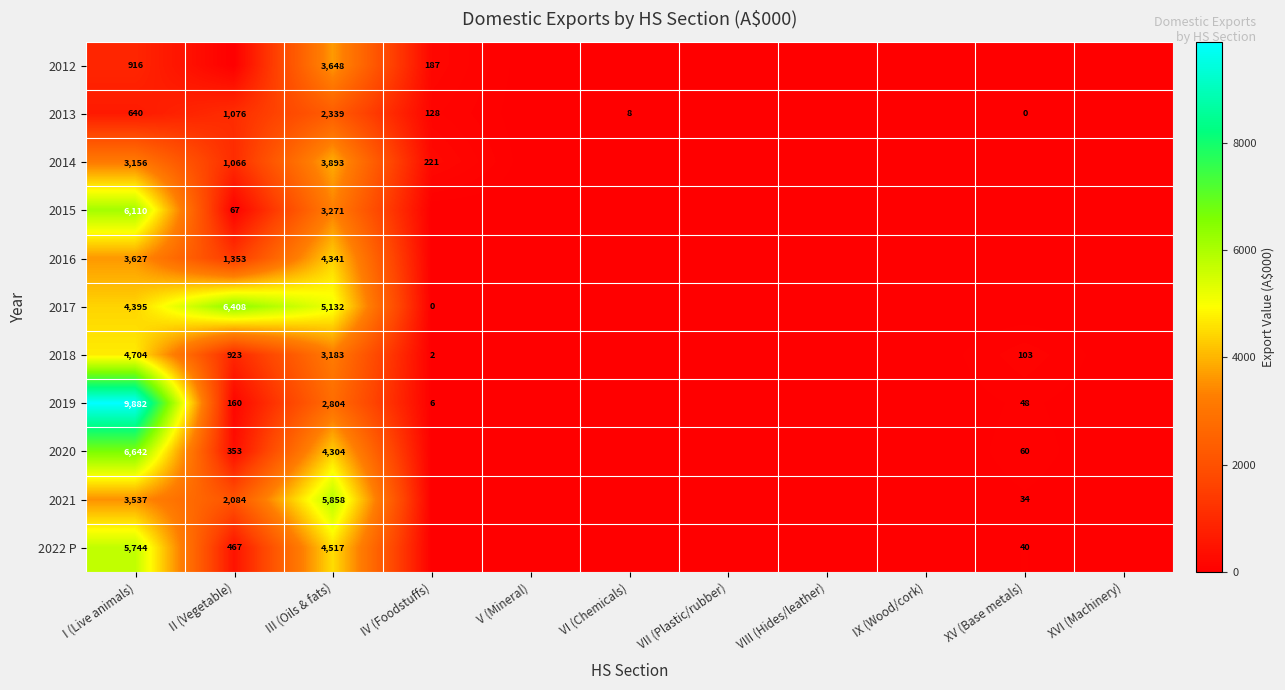

Which category has the highest value across all series?

I (Live animals)